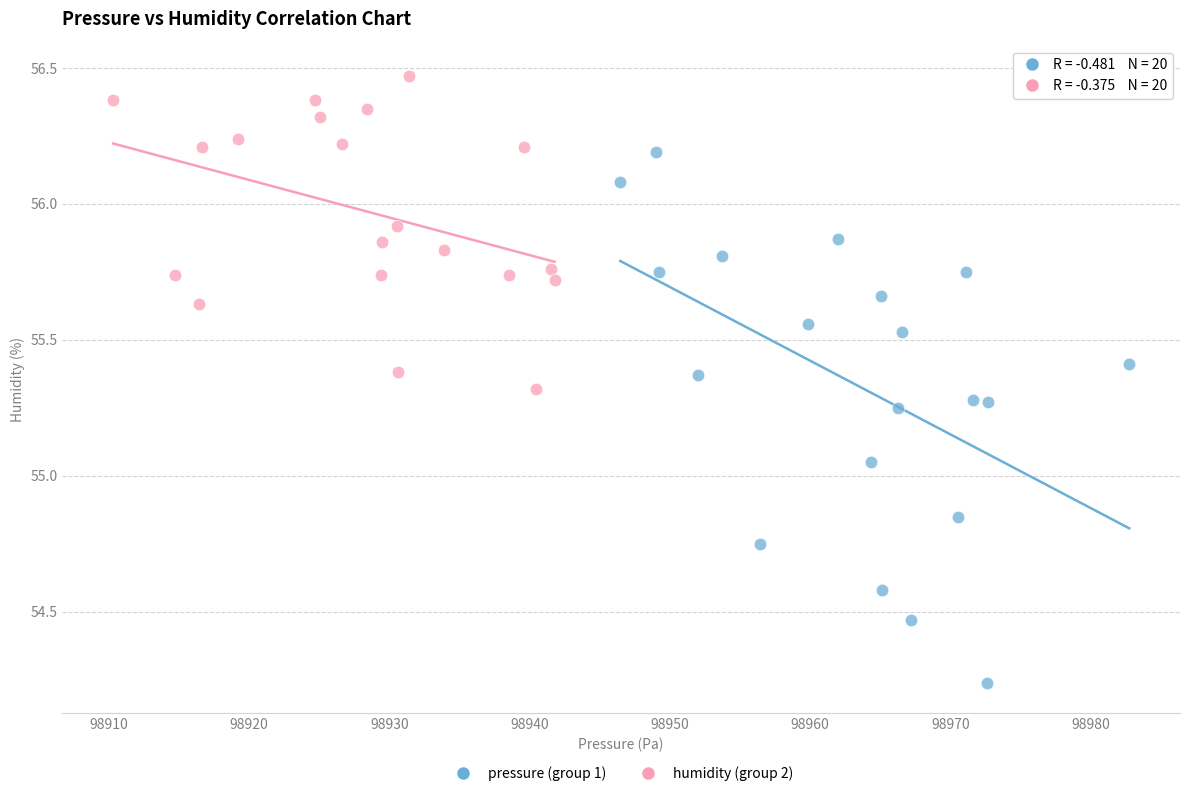

Which series contains the highest Y value?

humidity (group 2)